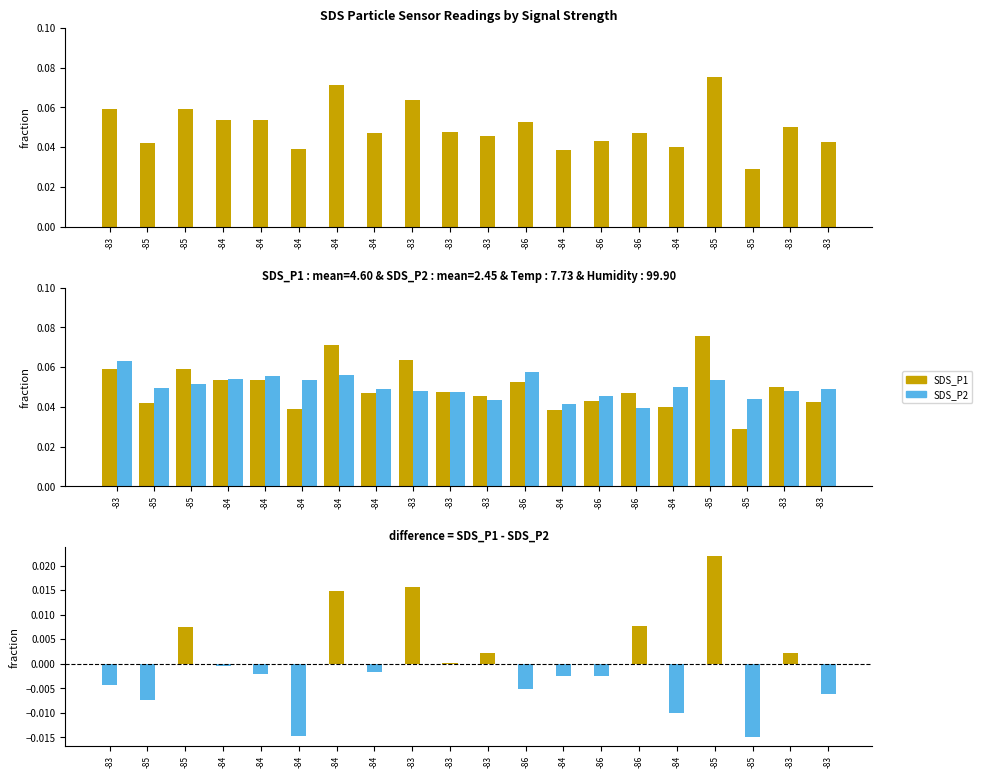

Is the value of SDS_P1 at -84 greater than the value of SDS_P1 - SDS_P2 at -83?

Yes